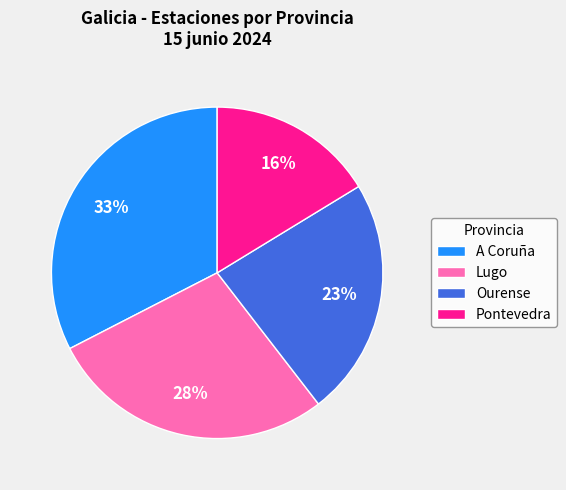

How many segments does this pie chart have?

4